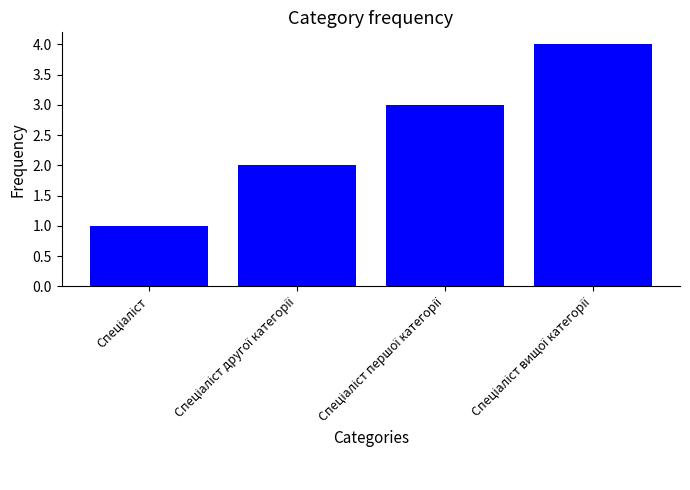

Reading left to right, list all the values displayed in this chart.

1	2	3	4